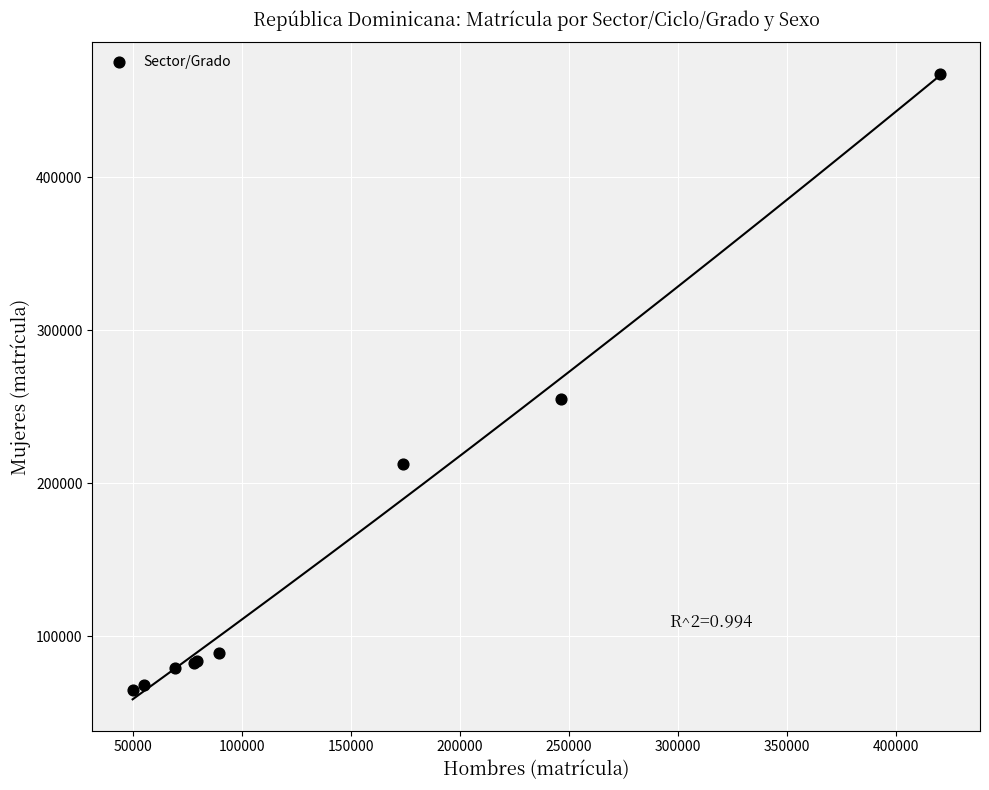

What Y value in the scatter plot is closest to 266448?

255371